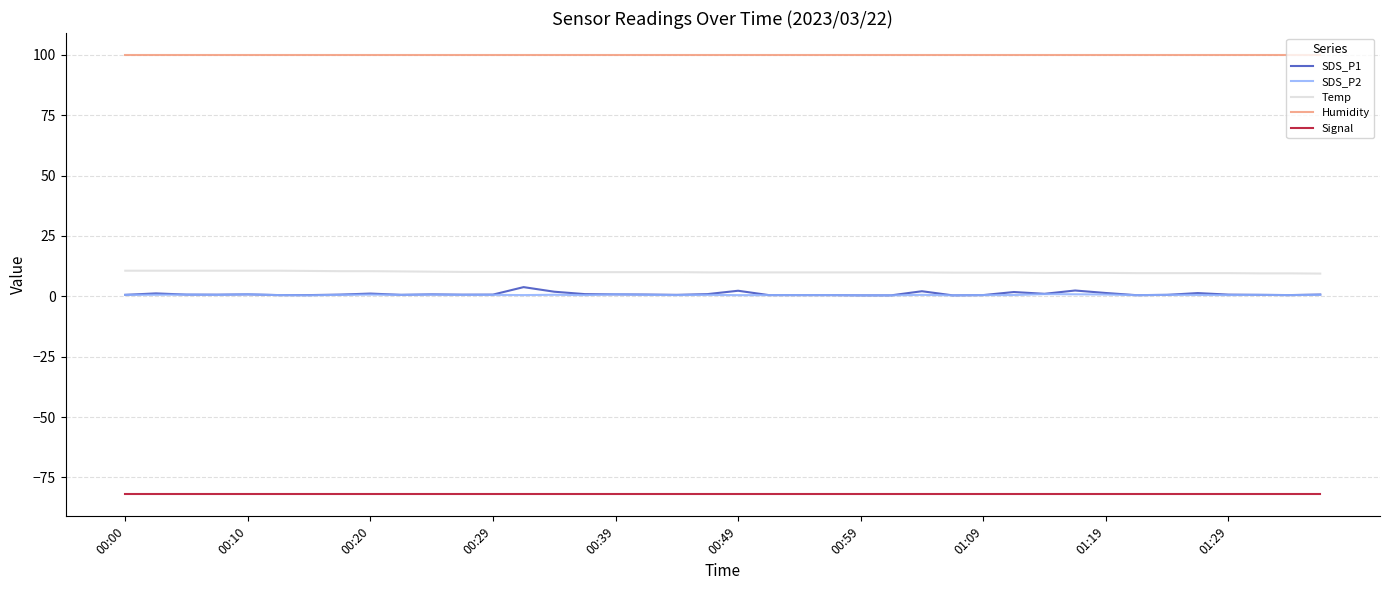

What is the difference between the maximum and minimum values in the SDS_P1 series?

3.4